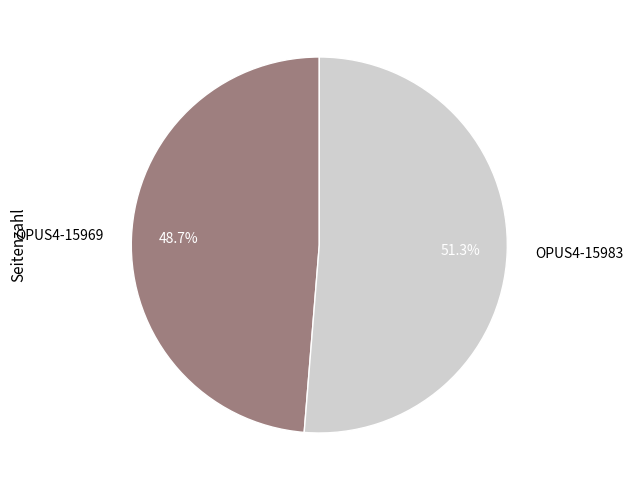

Which has a higher value, OPUS4-15983 or OPUS4-15969?

OPUS4-15983